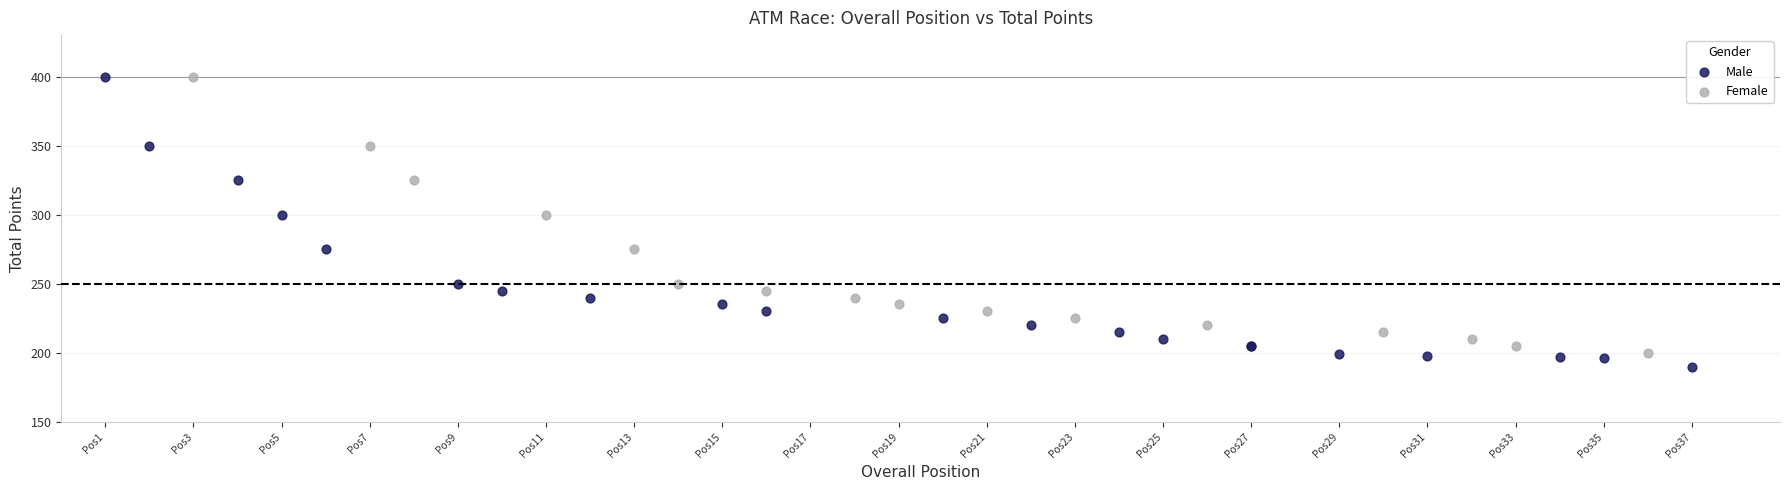

What are all the series names shown in the legend?

Male, Female